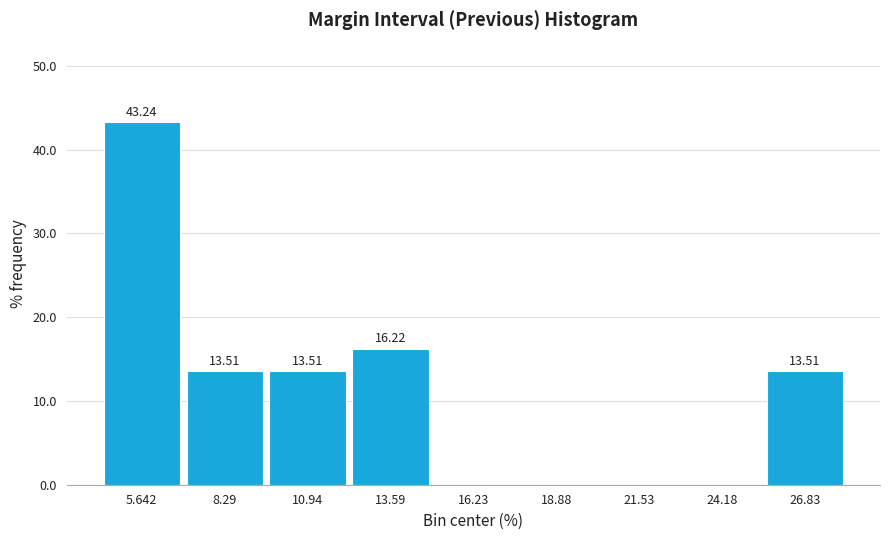

Which range on the x-axis has the tallest bar?

4.5 to 7.0